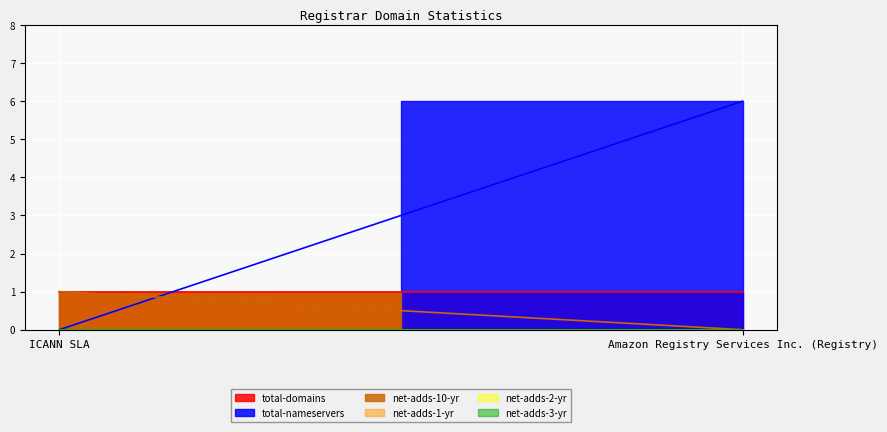

What position from the right is ICANN SLA?

2